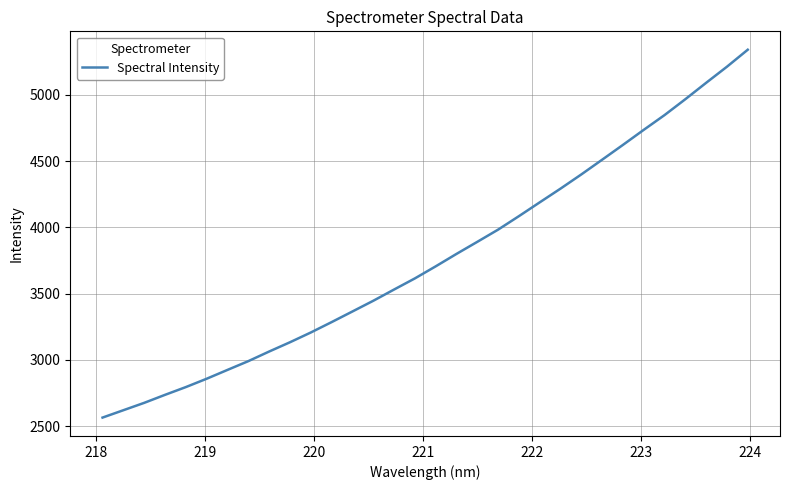

What is the difference between the maximum and minimum values?

2775.3